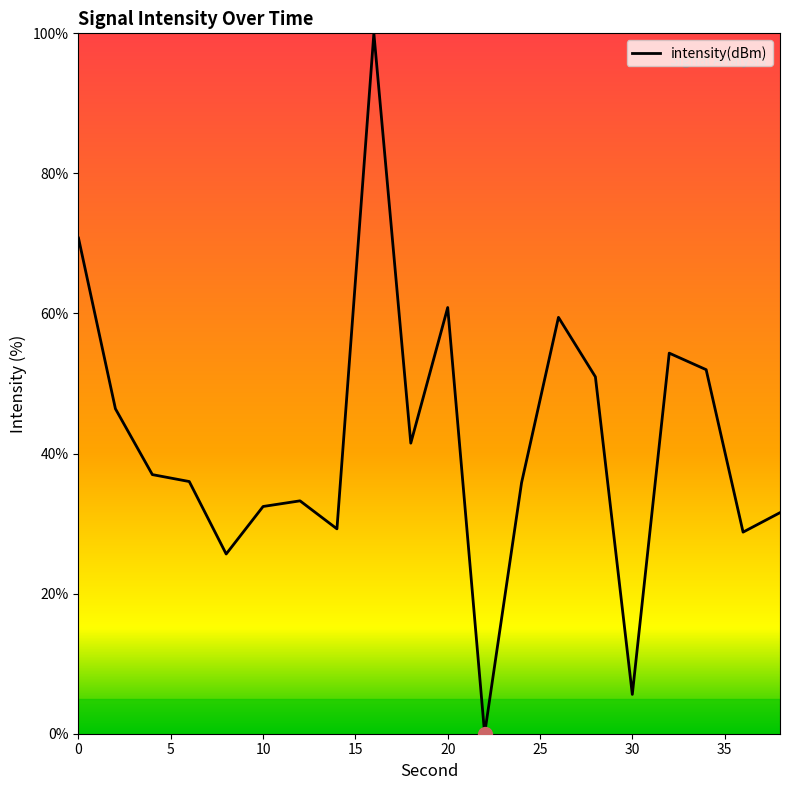

Count the number of categories in the chart.

20